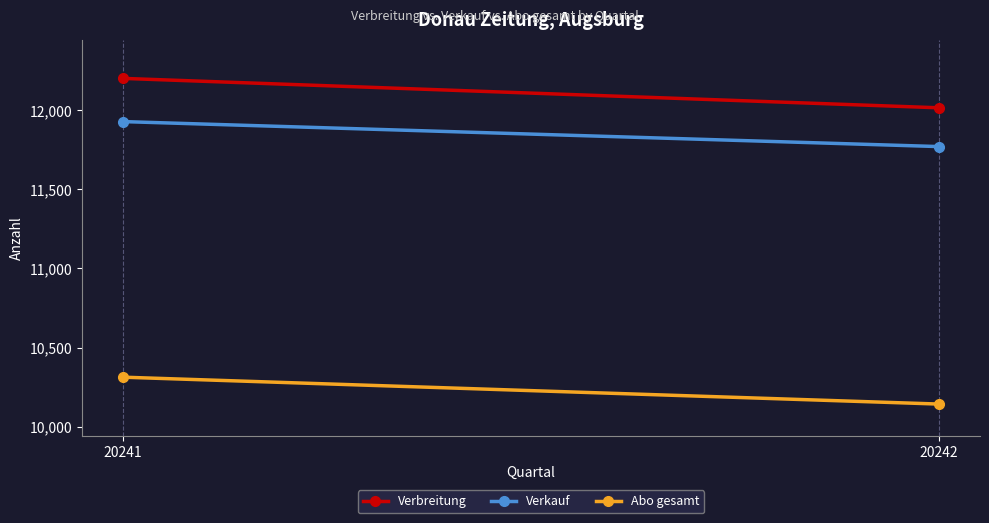

How many data points does each series have?

2